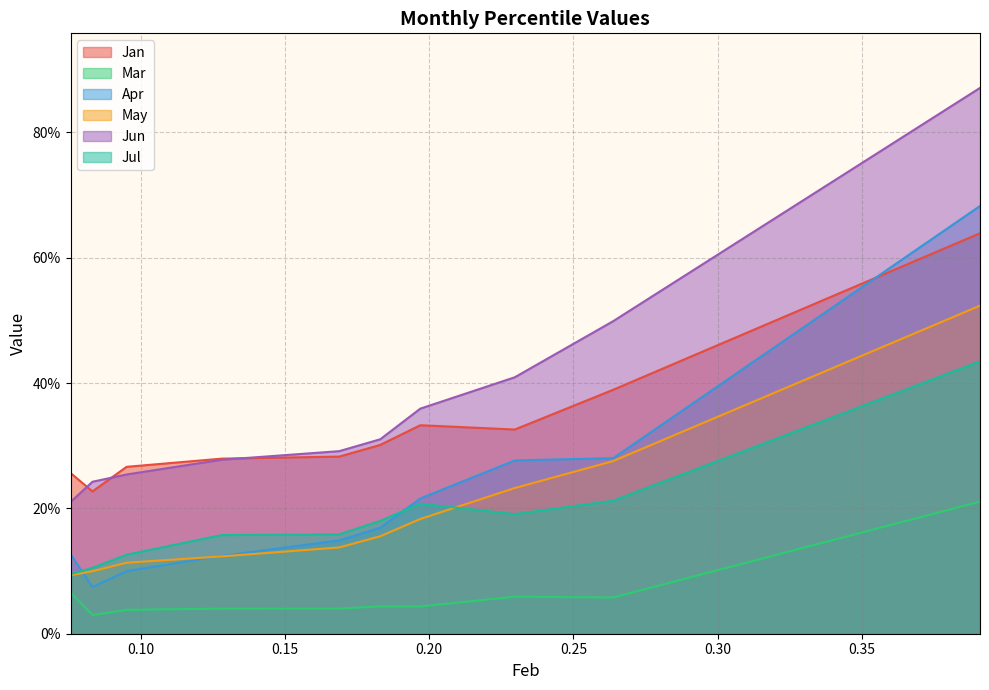

What is the value of the Jun point at the 5th from the left?

0.3